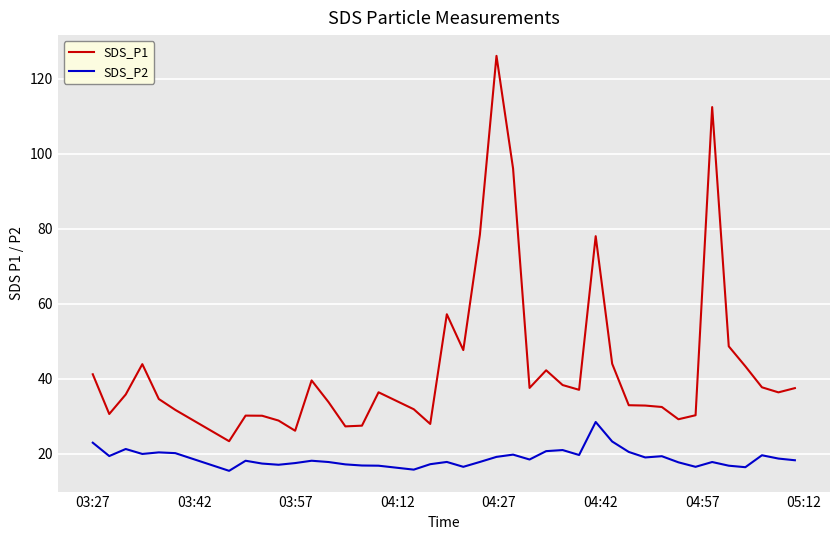

True or false: SDS_P1 and SDS_P2 intersect in this chart.

False